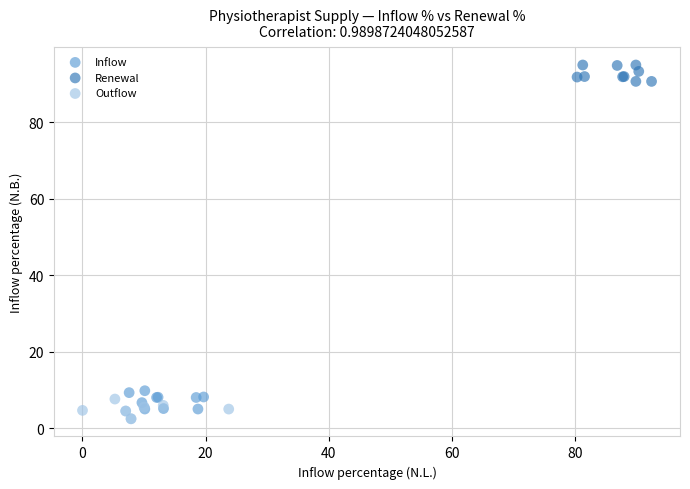

Which series reaches the maximum Y coordinate?

Renewal